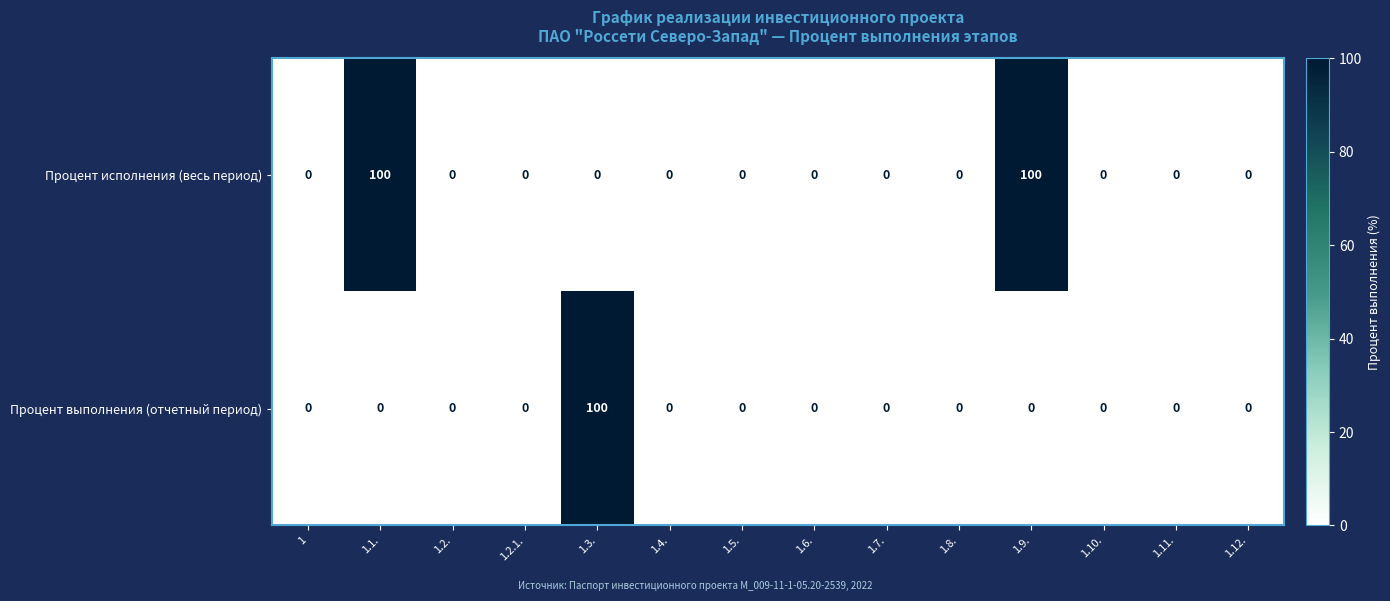

List the series in order of their overall mean, highest first.

Процент исполнения (весь период), Процент выполнения (отчетный период)